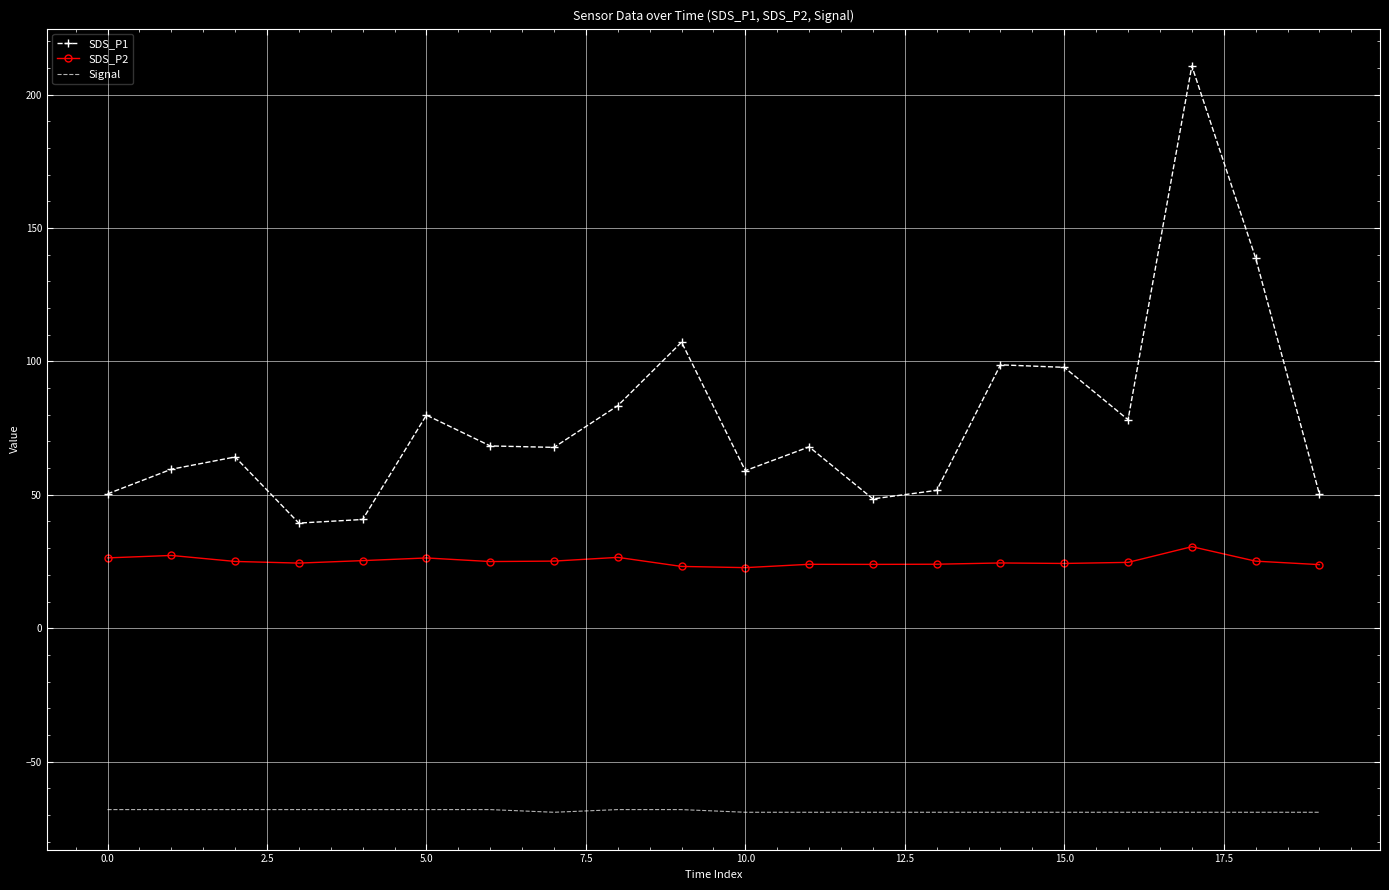

List the series in order of their overall mean, lowest first.

Signal, SDS_P2, SDS_P1